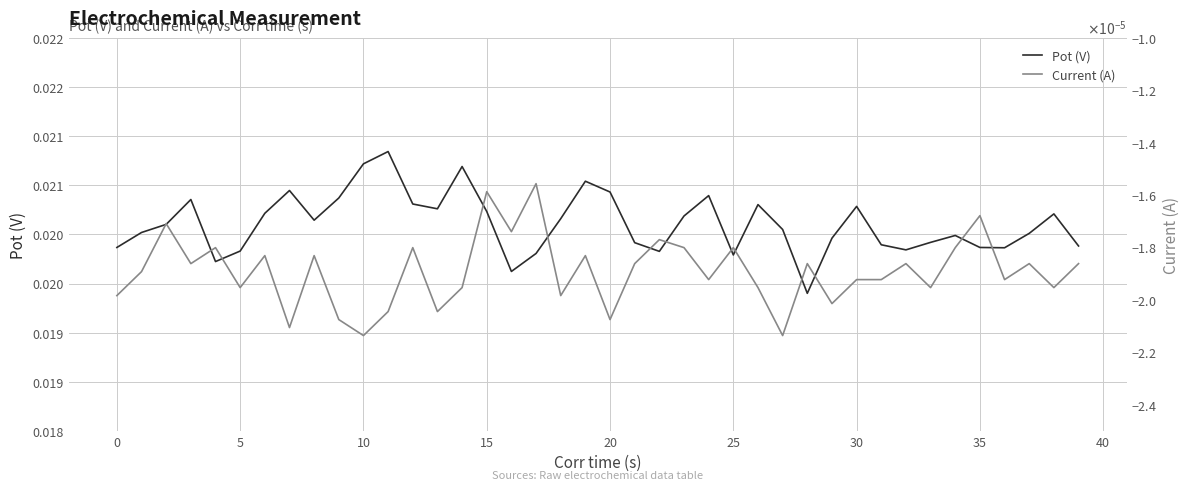

List the series in order of their overall mean, lowest first.

Current (A), Pot (V)